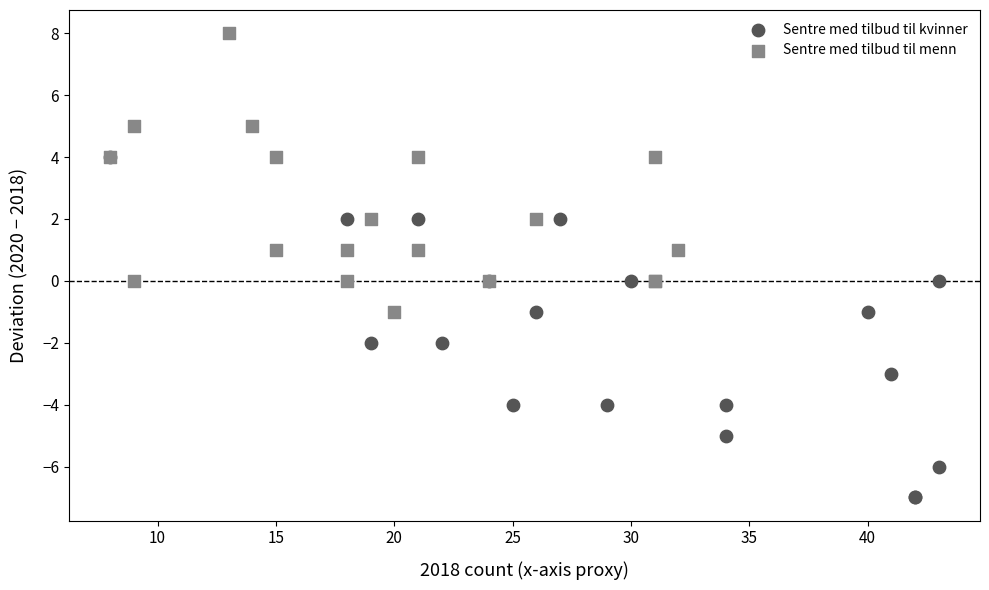

Which series reaches the maximum Y coordinate?

Sentre med tilbud til menn